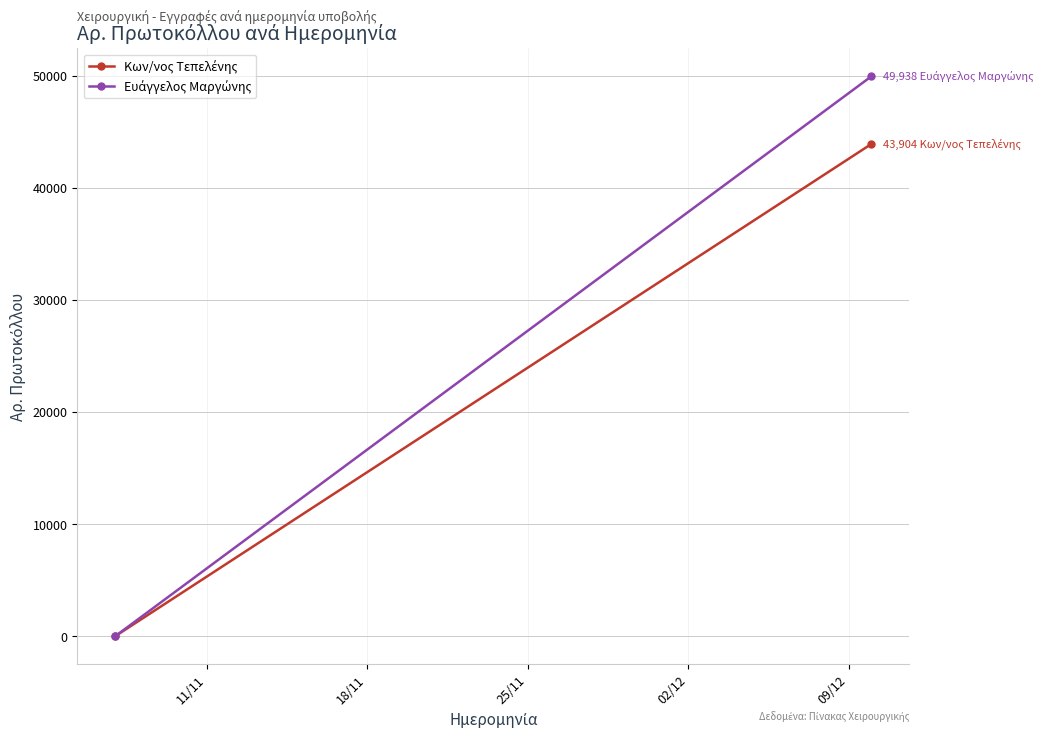

What is the sum of all Ευάγγελος Μαργώνης values?

49940